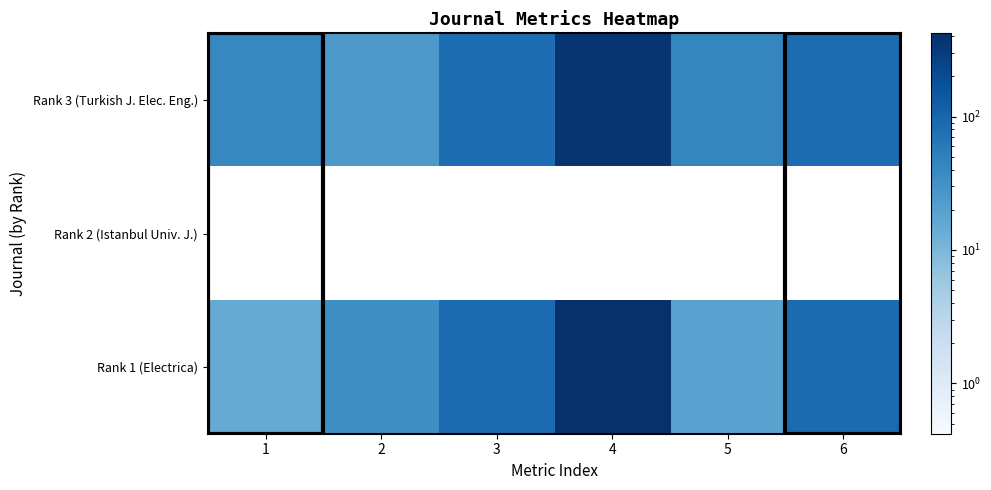

What is the spread (max minus min) of values at 2?

9.0